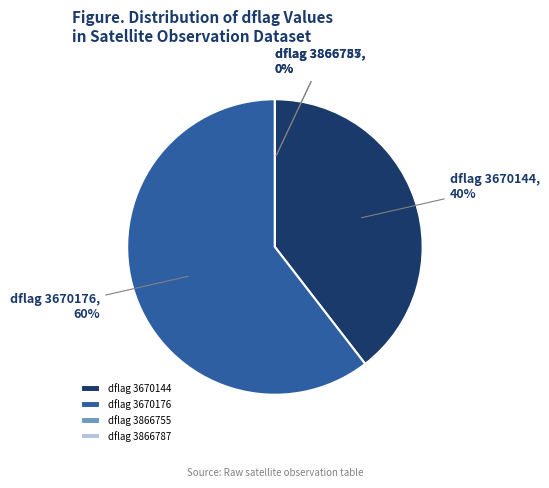

How many slices are in this pie chart?

4